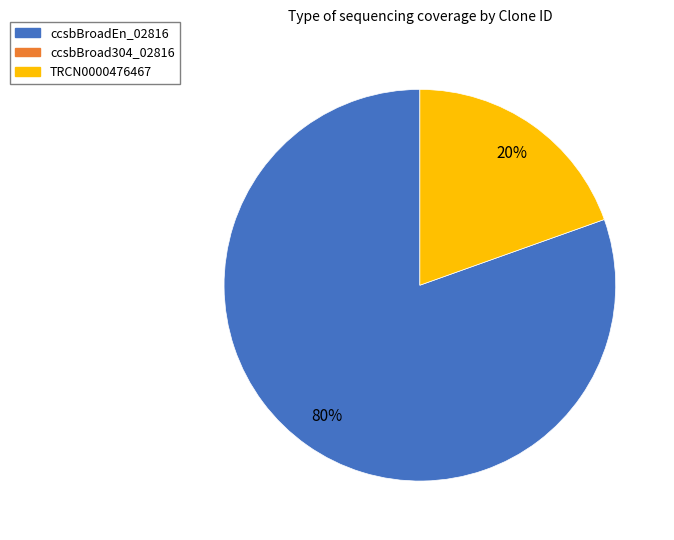

Is there a majority slice in this chart?

Yes